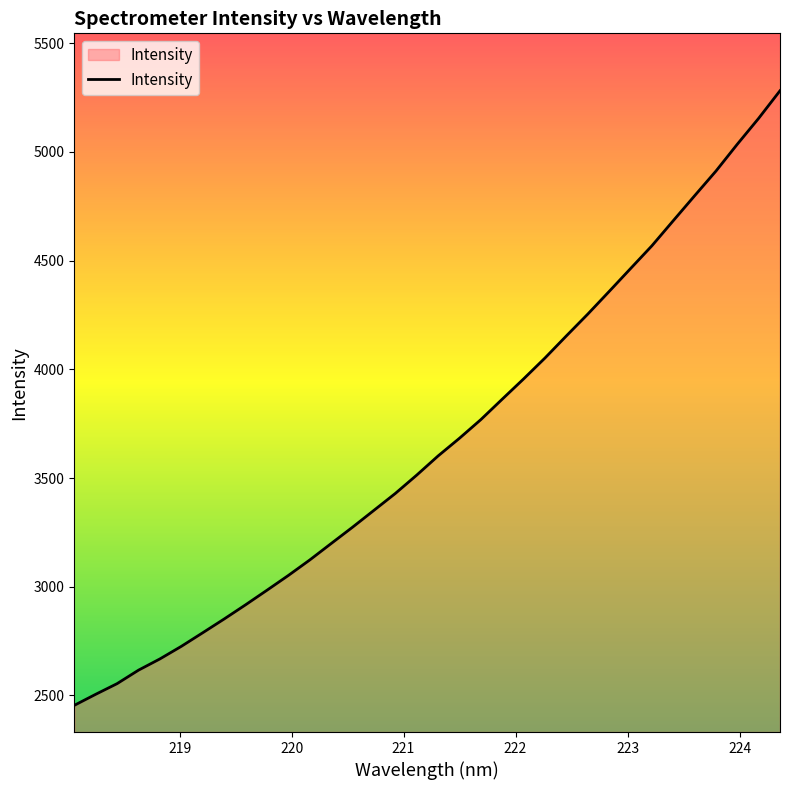

What is the difference between the maximum and minimum values?

2827.2